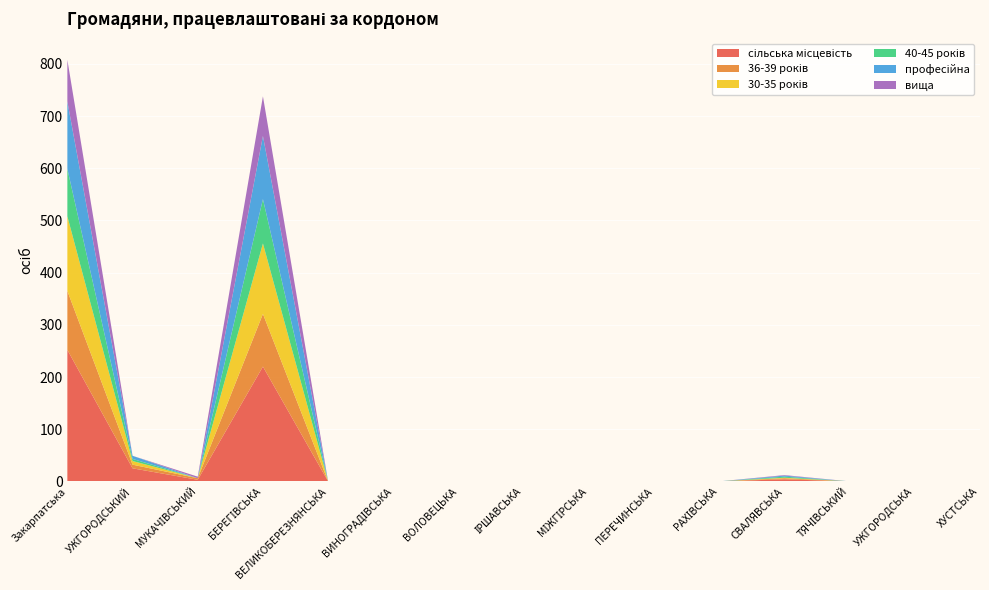

Reading left to right, list all the values displayed in this chart.

сільська місцевість: Закарпатська=252	УЖГОРОДСЬКИЙ=25	МУКАЧІВСЬКИЙ=3	БЕРЕГІВСЬКА=220	ВЕЛИКОБЕРЕЗНЯНСЬКА=0	ВИНОГРАДІВСЬКА=0	ВОЛОВЕЦЬКА=0	ІРШАВСЬКА=0	МІЖГІРСЬКА=0	ПЕРЕЧИНСЬКА=0	РАХІВСЬКА=0	СВАЛЯВСЬКА=4	ТЯЧІВСЬКИЙ=0	УЖГОРОДСЬКА=0	ХУСТСЬКА=0
36-39 років: Закарпатська=113	УЖГОРОДСЬКИЙ=7	МУКАЧІВСЬКИЙ=3	БЕРЕГІВСЬКА=101	ВЕЛИКОБЕРЕЗНЯНСЬКА=0	ВИНОГРАДІВСЬКА=0	ВОЛОВЕЦЬКА=0	ІРШАВСЬКА=0	МІЖГІРСЬКА=0	ПЕРЕЧИНСЬКА=0	РАХІВСЬКА=0	СВАЛЯВСЬКА=2	ТЯЧІВСЬКИЙ=0	УЖГОРОДСЬКА=0	ХУСТСЬКА=0
30-35 років: Закарпатська=143	УЖГОРОДСЬКИЙ=7	МУКАЧІВСЬКИЙ=0	БЕРЕГІВСЬКА=135	ВЕЛИКОБЕРЕЗНЯНСЬКА=0	ВИНОГРАДІВСЬКА=0	ВОЛОВЕЦЬКА=0	ІРШАВСЬКА=0	МІЖГІРСЬКА=0	ПЕРЕЧИНСЬКА=0	РАХІВСЬКА=0	СВАЛЯВСЬКА=1	ТЯЧІВСЬКИЙ=0	УЖГОРОДСЬКА=0	ХУСТСЬКА=0
40-45 років: Закарпатська=91	УЖГОРОДСЬКИЙ=4	МУКАЧІВСЬКИЙ=0	БЕРЕГІВСЬКА=85	ВЕЛИКОБЕРЕЗНЯНСЬКА=0	ВИНОГРАДІВСЬКА=0	ВОЛОВЕЦЬКА=0	ІРШАВСЬКА=0	МІЖГІРСЬКА=0	ПЕРЕЧИНСЬКА=0	РАХІВСЬКА=0	СВАЛЯВСЬКА=2	ТЯЧІВСЬКИЙ=0	УЖГОРОДСЬКА=0	ХУСТСЬКА=0
професійна: Закарпатська=129	УЖГОРОДСЬКИЙ=6	МУКАЧІВСЬКИЙ=0	БЕРЕГІВСЬКА=121	ВЕЛИКОБЕРЕЗНЯНСЬКА=0	ВИНОГРАДІВСЬКА=0	ВОЛОВЕЦЬКА=0	ІРШАВСЬКА=0	МІЖГІРСЬКА=0	ПЕРЕЧИНСЬКА=0	РАХІВСЬКА=0	СВАЛЯВСЬКА=2	ТЯЧІВСЬКИЙ=0	УЖГОРОДСЬКА=0	ХУСТСЬКА=0
вища: Закарпатська=80	УЖГОРОДСЬКИЙ=0	МУКАЧІВСЬКИЙ=3	БЕРЕГІВСЬКА=76	ВЕЛИКОБЕРЕЗНЯНСЬКА=0	ВИНОГРАДІВСЬКА=0	ВОЛОВЕЦЬКА=0	ІРШАВСЬКА=0	МІЖГІРСЬКА=0	ПЕРЕЧИНСЬКА=0	РАХІВСЬКА=0	СВАЛЯВСЬКА=1	ТЯЧІВСЬКИЙ=0	УЖГОРОДСЬКА=0	ХУСТСЬКА=0